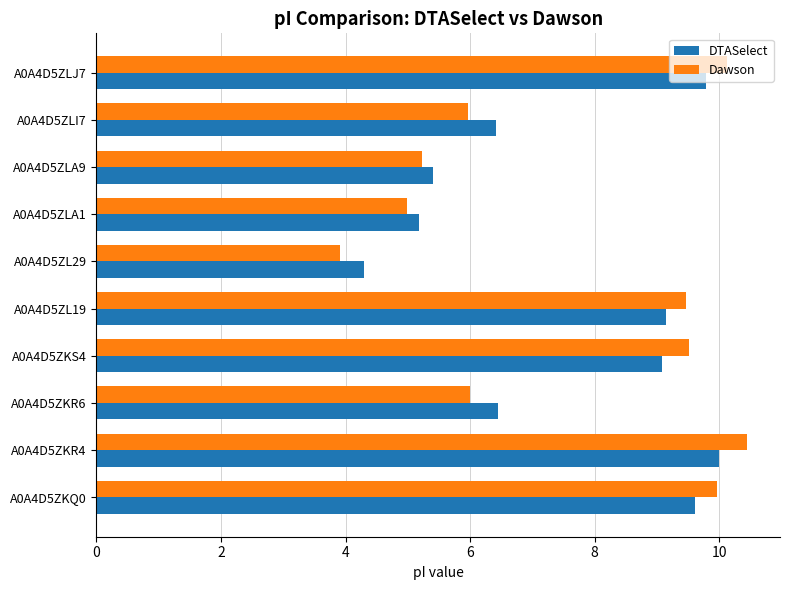

Is it true that DTASelect equals 5.2 at A0A4D5ZLA1?

True